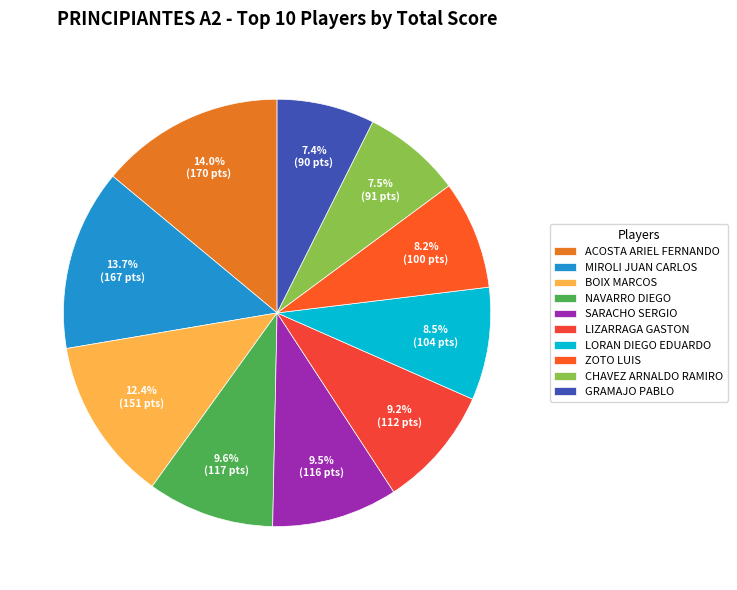

To the nearest percent, what is the average slice percentage?

10%